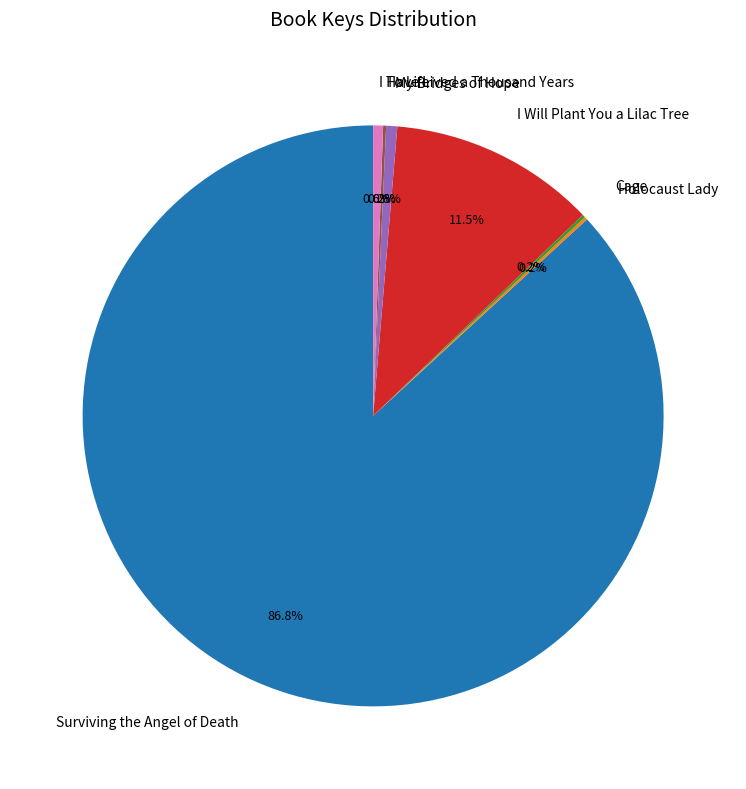

Which category has the biggest portion of the pie?

Surviving the Angel of Death